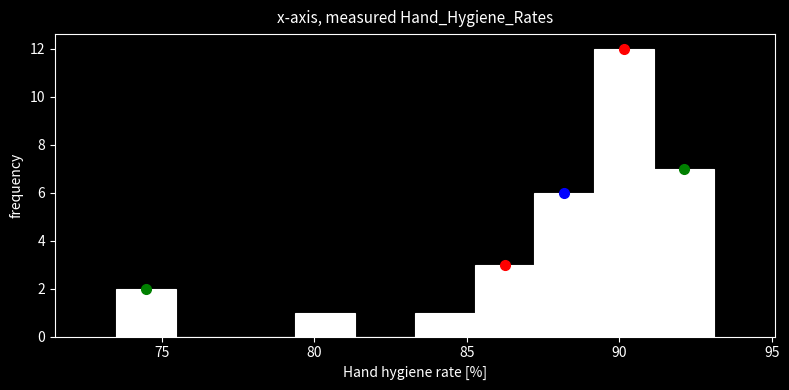

Read against the x-axis, roughly where is the centre of the tallest bar?

90.0